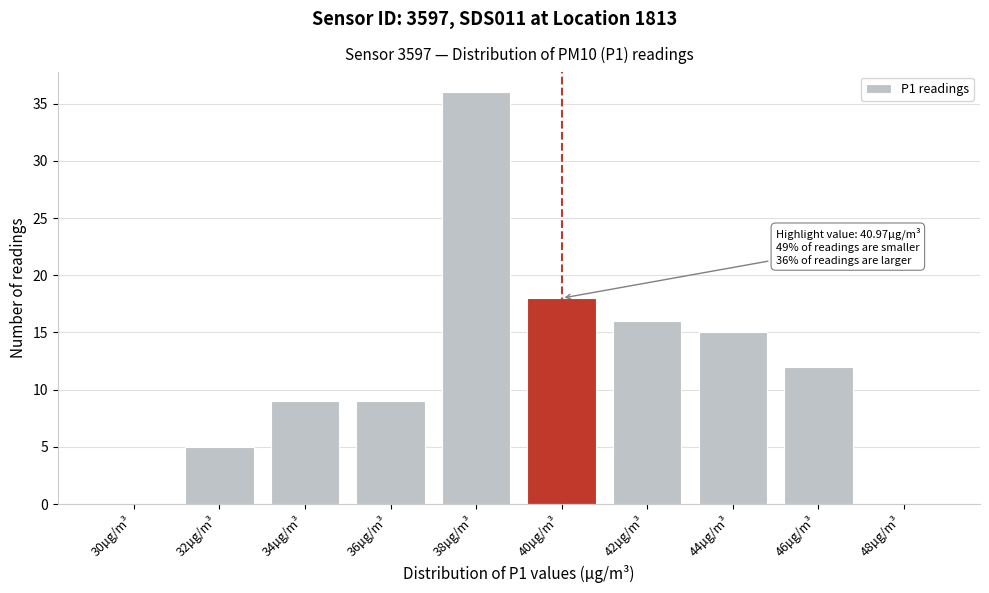

Reading left to right, transcribe all the data shown in this chart.

30µg/m³=0	32µg/m³=5	34µg/m³=9	36µg/m³=9	38µg/m³=36	40µg/m³=18	42µg/m³=16	44µg/m³=15	46µg/m³=12	48µg/m³=0